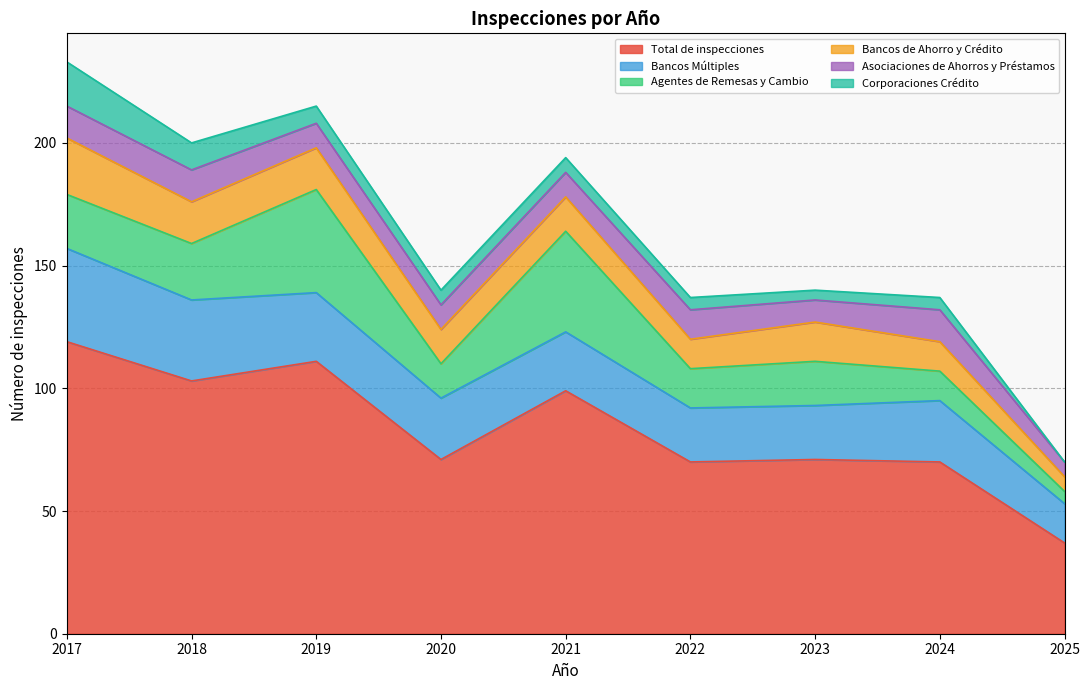

At which label does Agentes de Remesas y Cambio first exceed 18?

2017